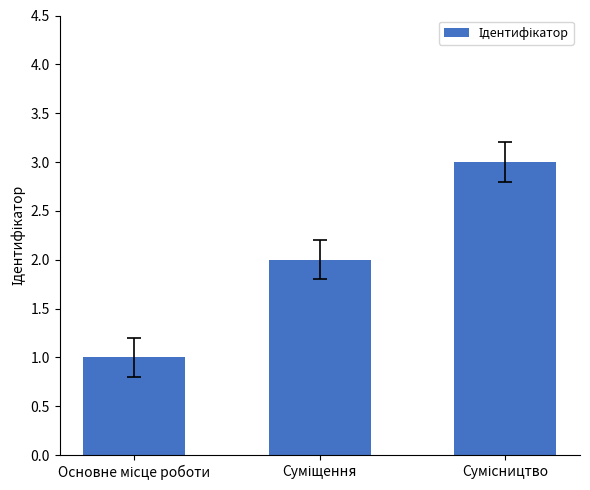

Reading right to left, list all the values displayed in this chart.

3	2	1